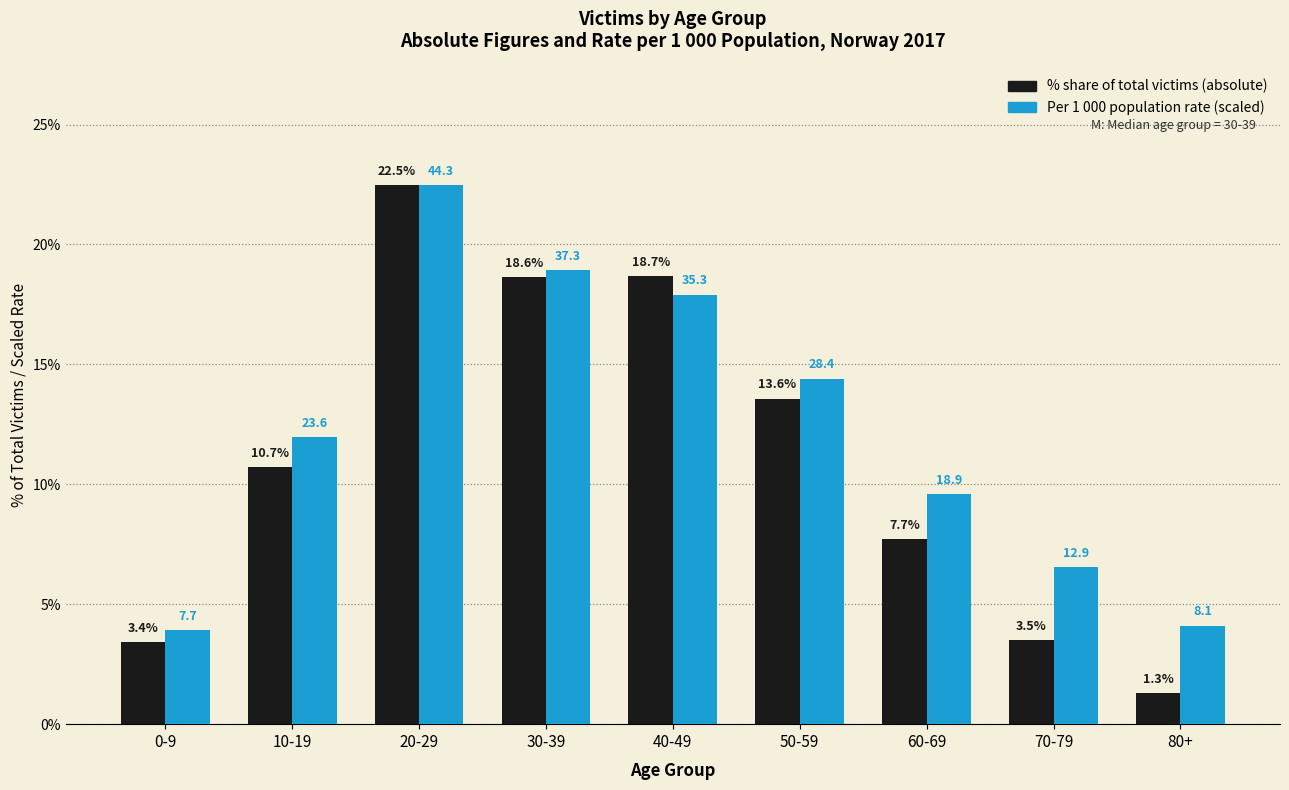

What is the total value across all series at 20-29?

45.0